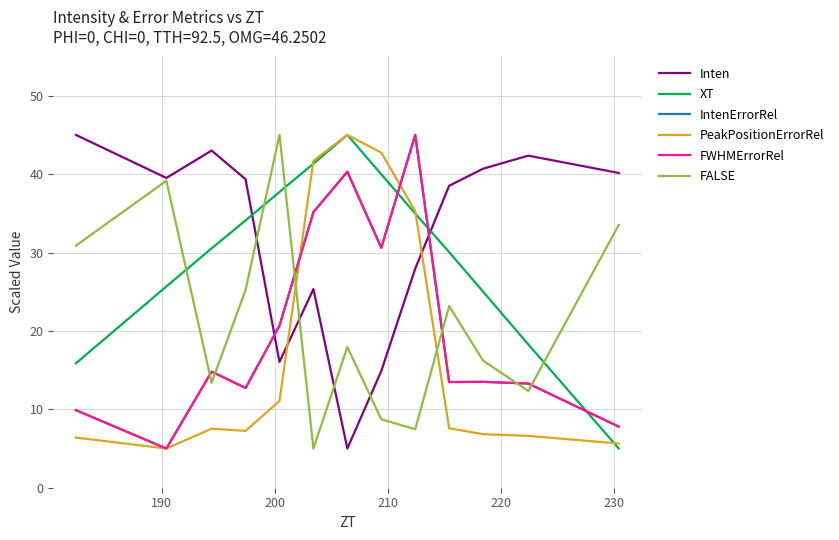

Is this an area chart (filled region under the line)?

No